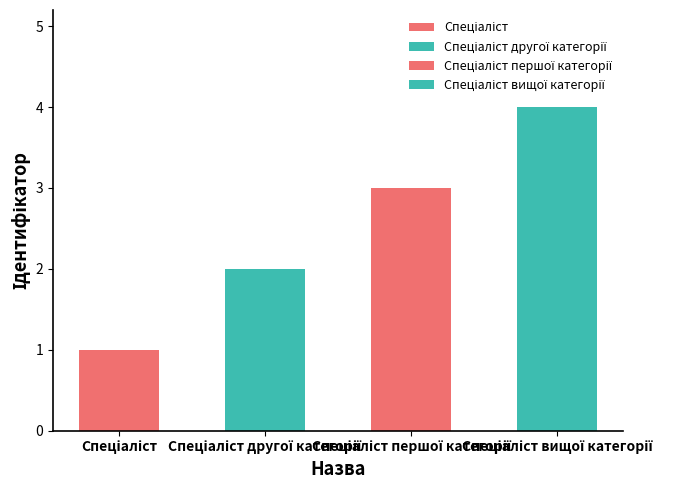

At which label does the data first exceed 3?

Спеціаліст вищої категорії